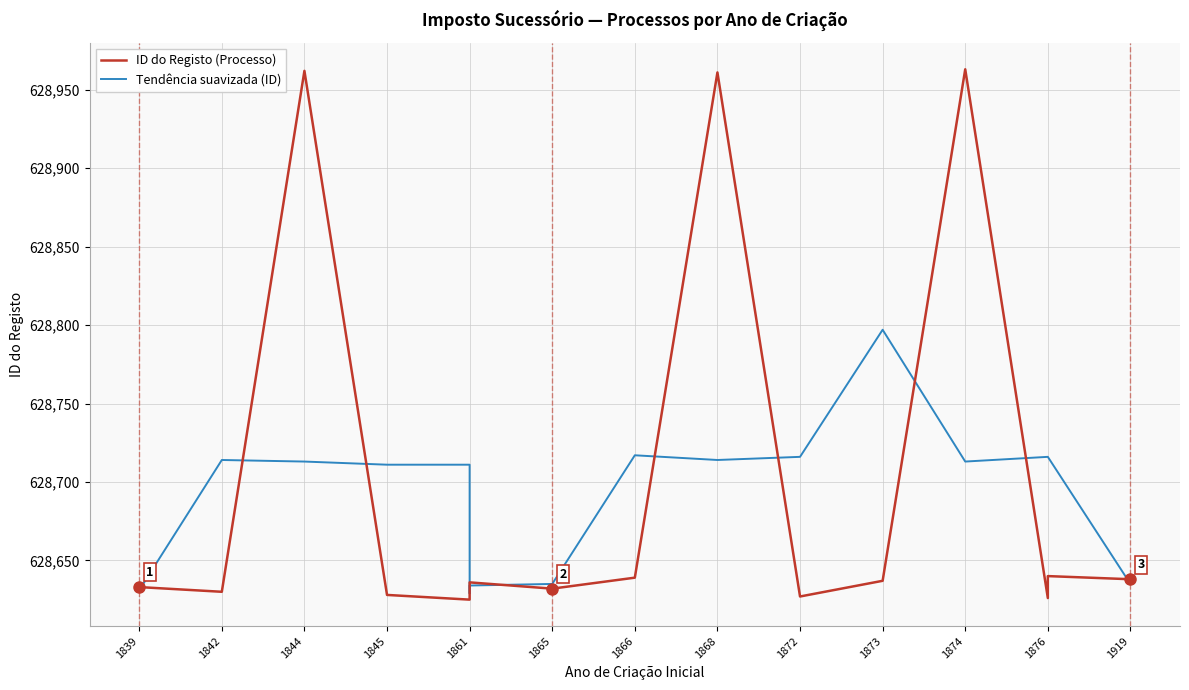

What position from the left is 1873?

10